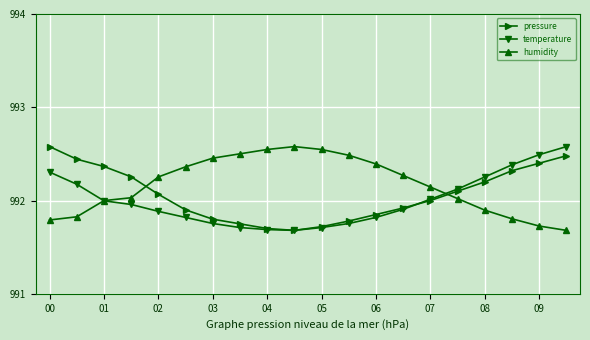

True or false: pressure and humidity intersect in this chart.

True